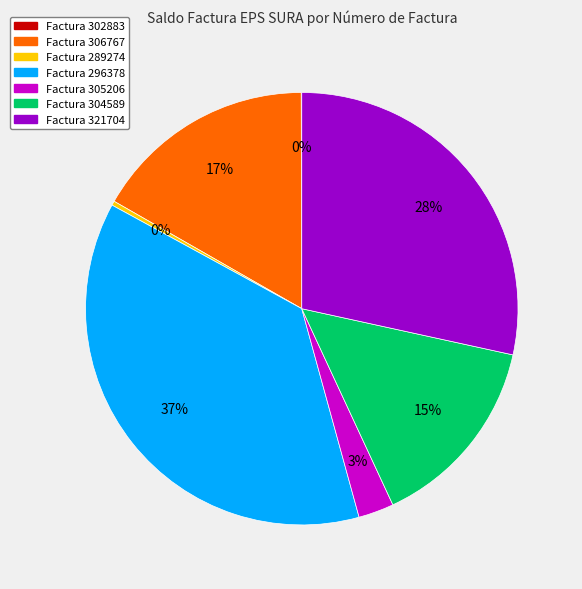

Is there a majority slice in this chart?

No